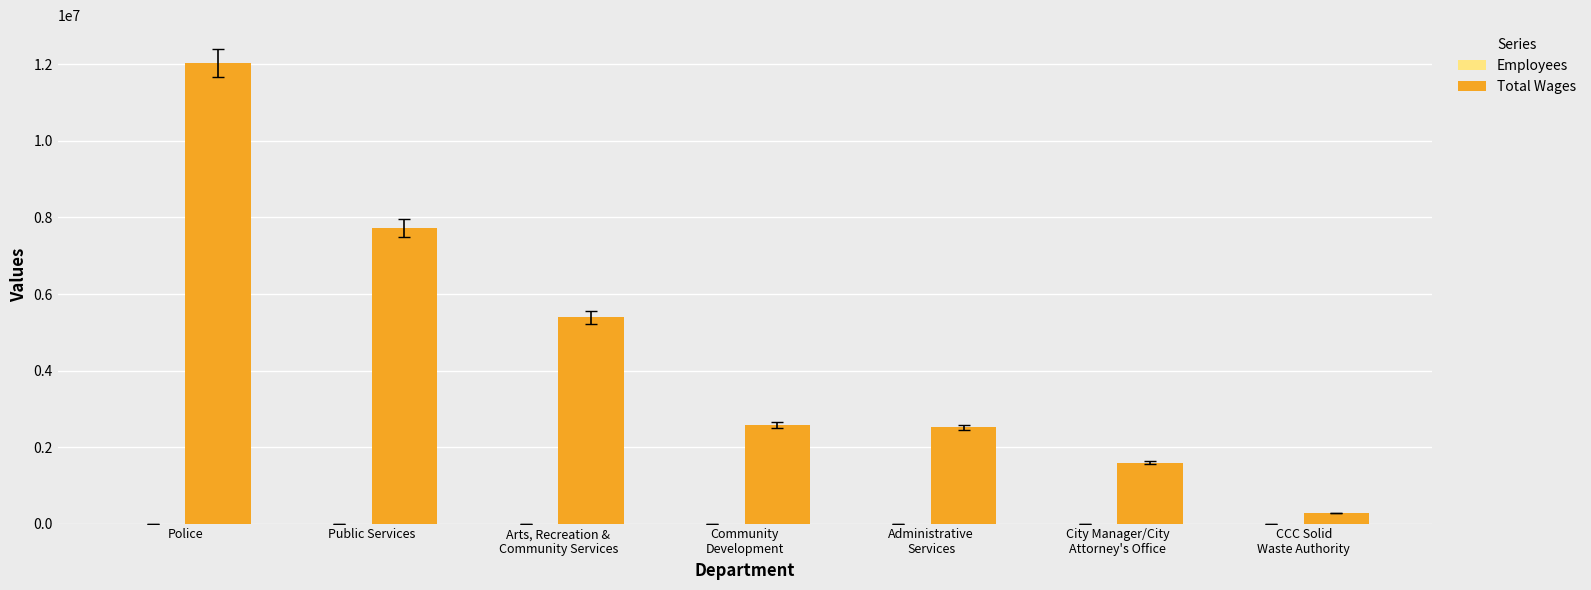

What is the total value across all series at CCC Solid
Waste Authority?

274271